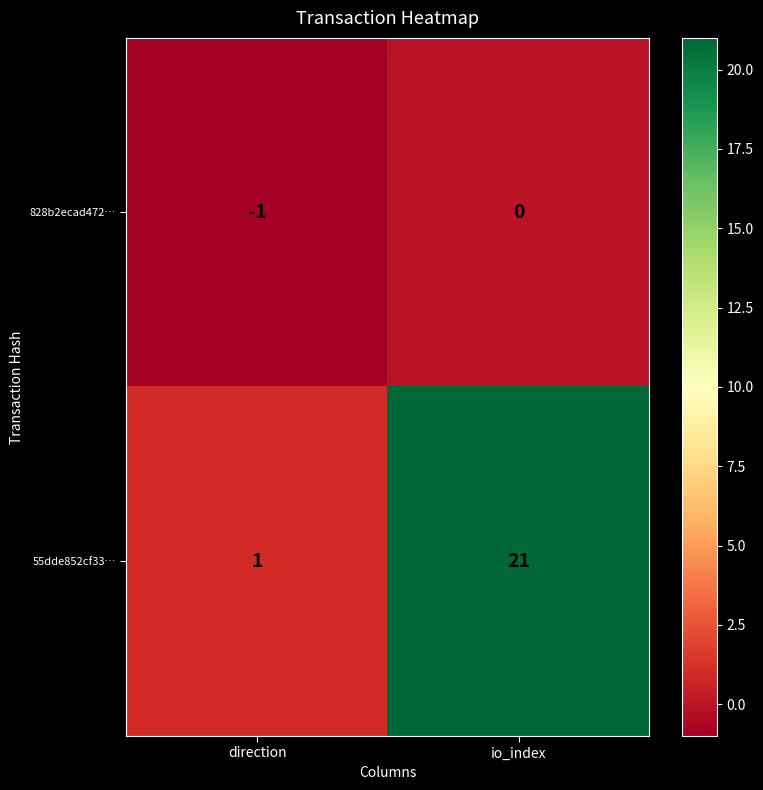

At which label does 55dde852cf33… reach its minimum?

direction